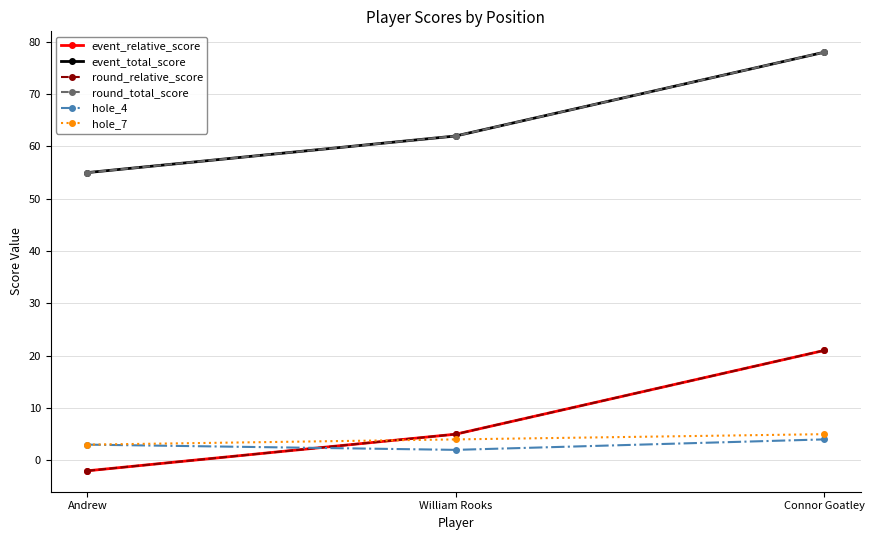

Reading left to right, what are all the values shown in this chart?

event_relative_score: Andrew=-2	William Rooks=5	Connor Goatley=21
event_total_score: Andrew=55	William Rooks=62	Connor Goatley=78
round_relative_score: Andrew=-2	William Rooks=5	Connor Goatley=21
round_total_score: Andrew=55	William Rooks=62	Connor Goatley=78
hole_4: Andrew=3	William Rooks=2	Connor Goatley=4
hole_7: Andrew=3	William Rooks=4	Connor Goatley=5